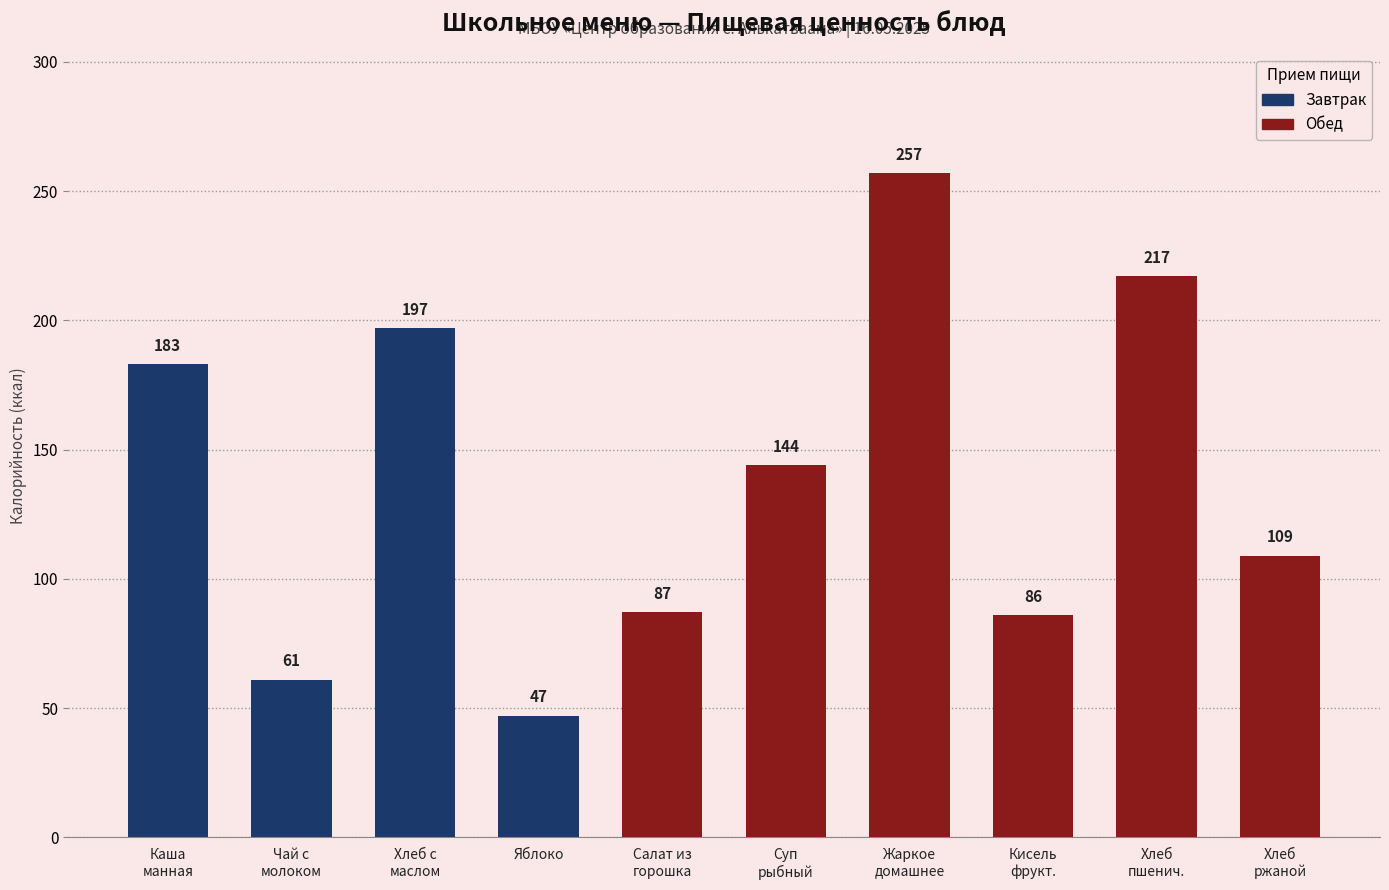

What is the difference between the second highest and minimum values in the Калорийность series?

170